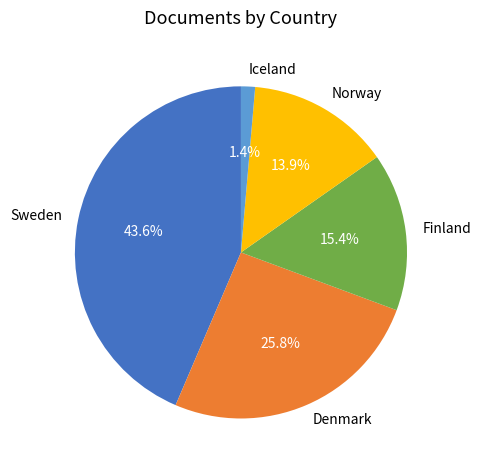

What percentage do Norway and Finland together represent?

29.3%